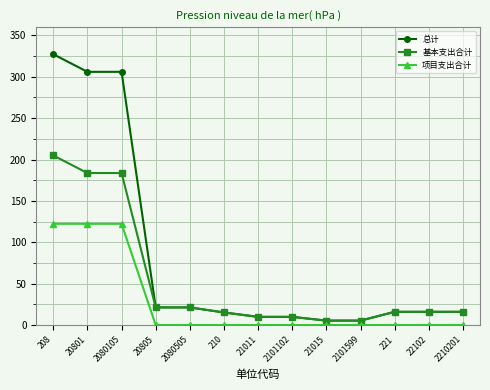

How many lines are shown in the chart?

3